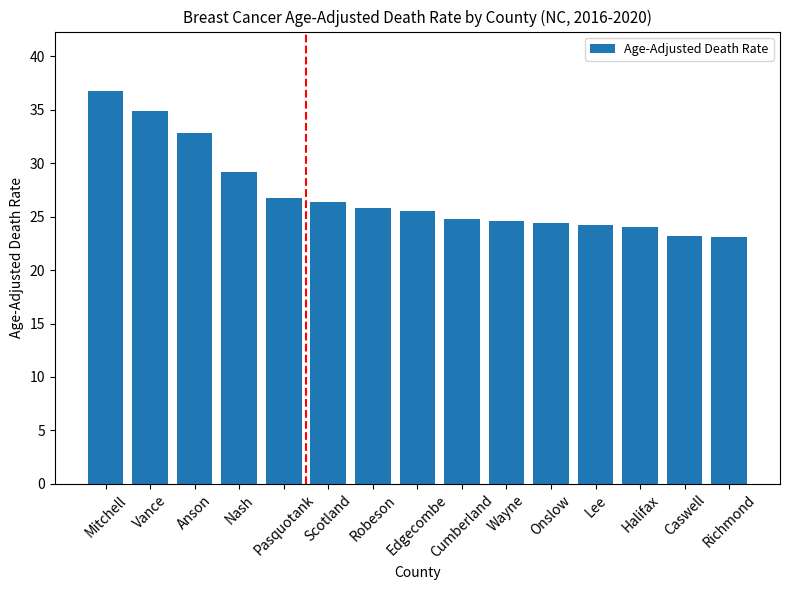

What is the sum of the values at Mitchell and Onslow?

61.2